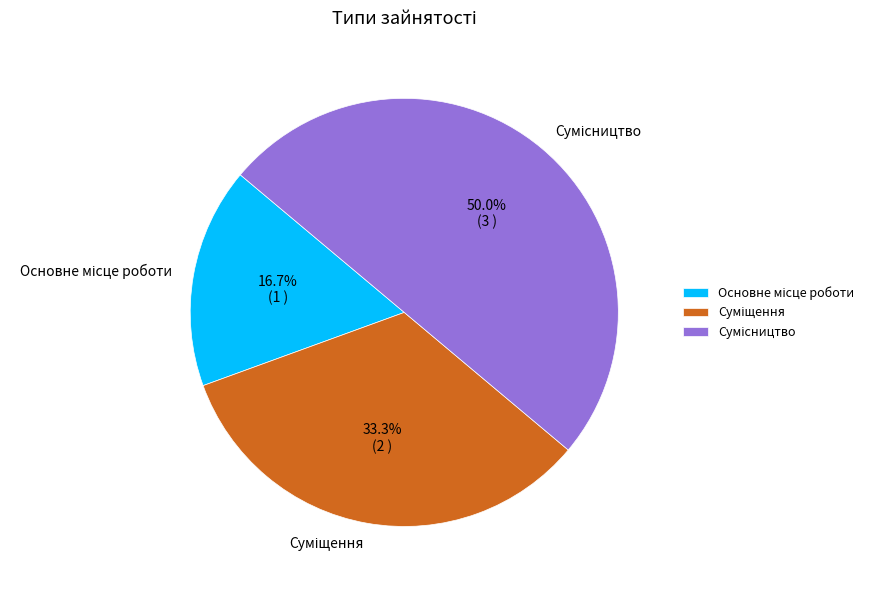

Is Суміщення the majority of the pie?

No